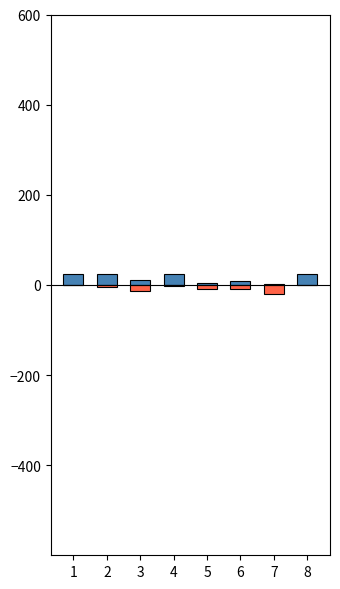

Does the chart contain stacked bars?

No